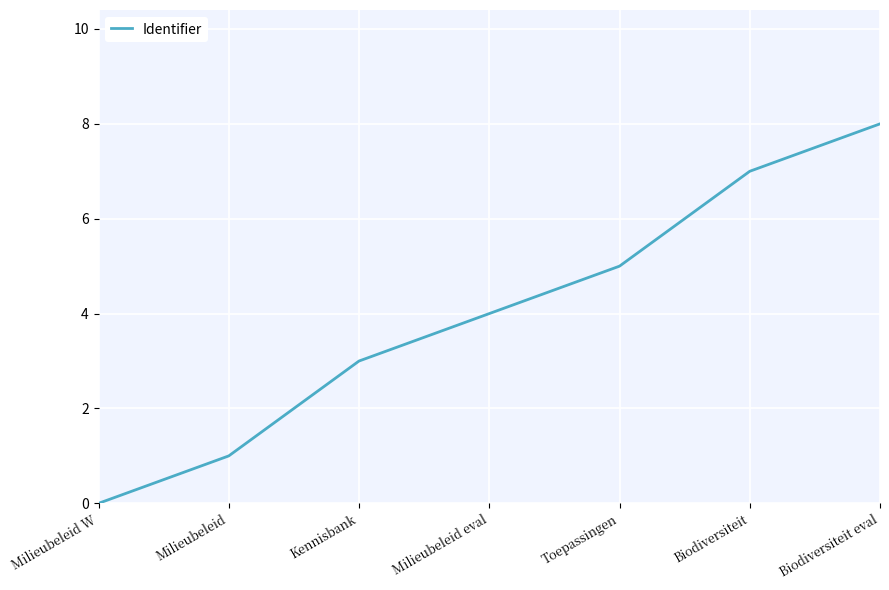

Reading left to right, extract all data points from this chart.

Milieubeleid W=0	Milieubeleid=1	Kennisbank=3	Milieubeleid eval=4	Toepassingen=5	Biodiversiteit=7	Biodiversiteit eval=8